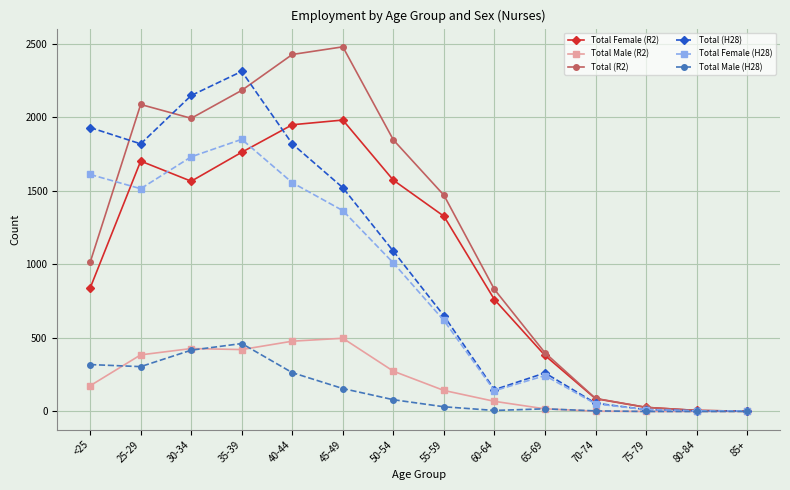

Where is Total Female (H28) nearest to the value 927?

50-54